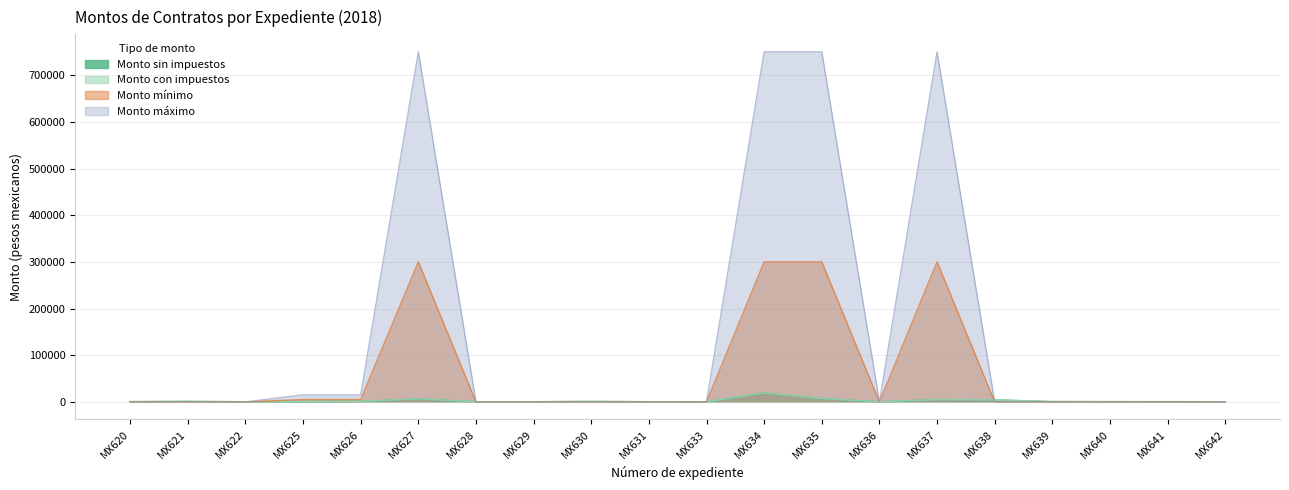

At which category does Monto mínimo reach its first local peak?

MX627